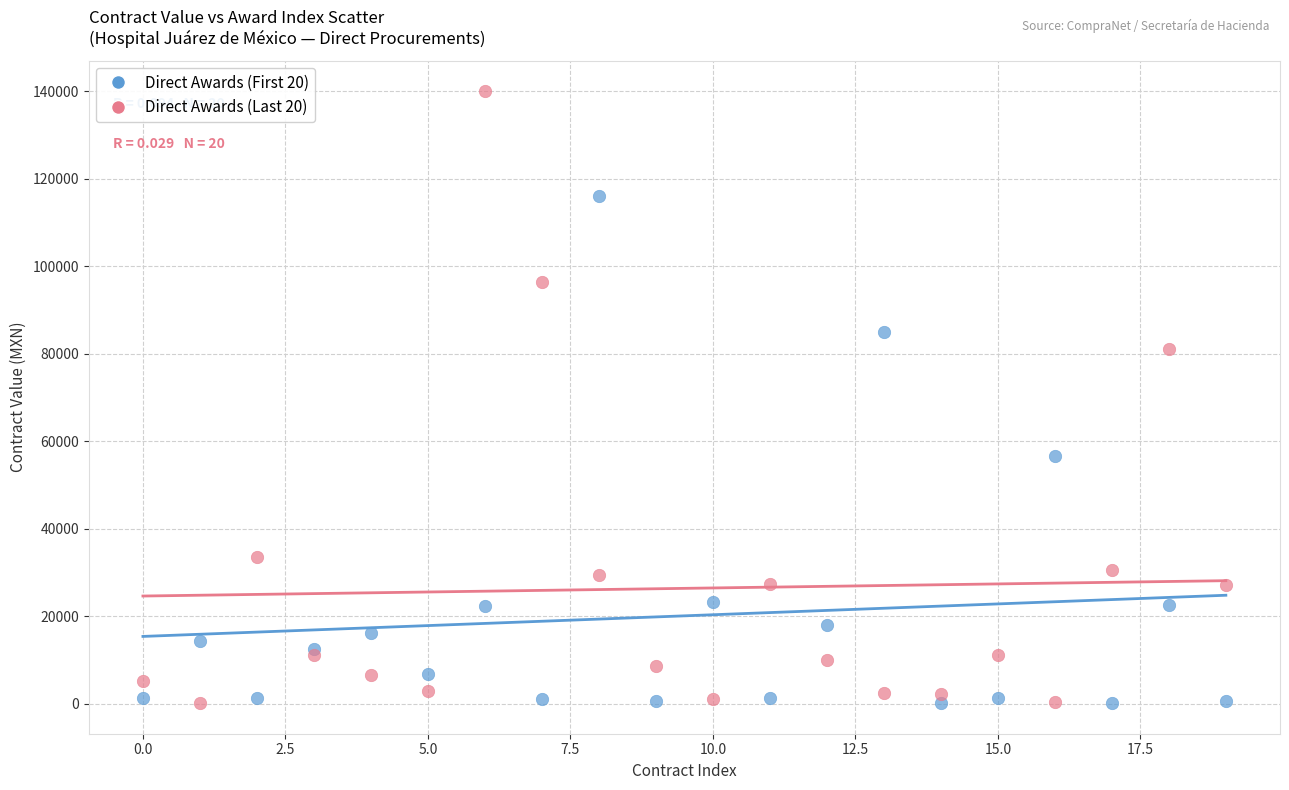

Across all series, what Y value is closest to 70099?

81135.0